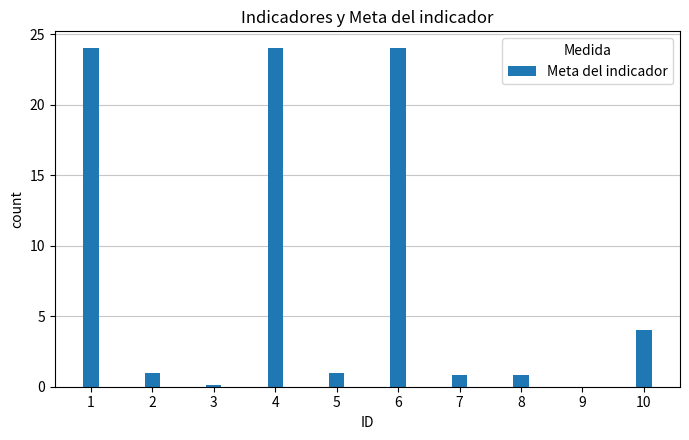

Is it true that the value at 6 is 8.5?

False